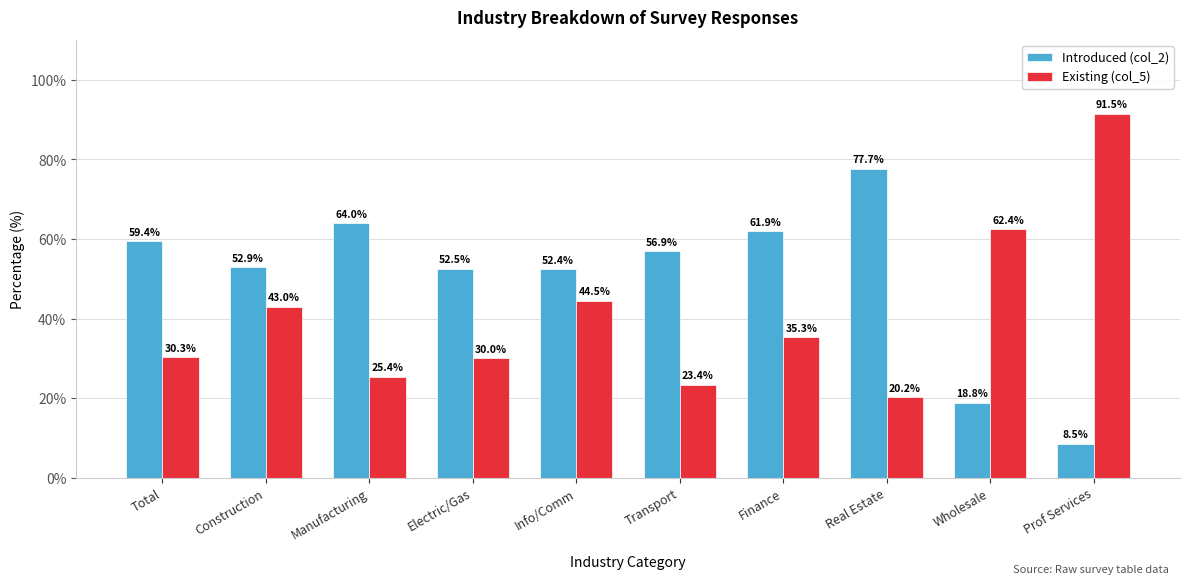

How many values in the Introduced (col_2) series are below 56?

5